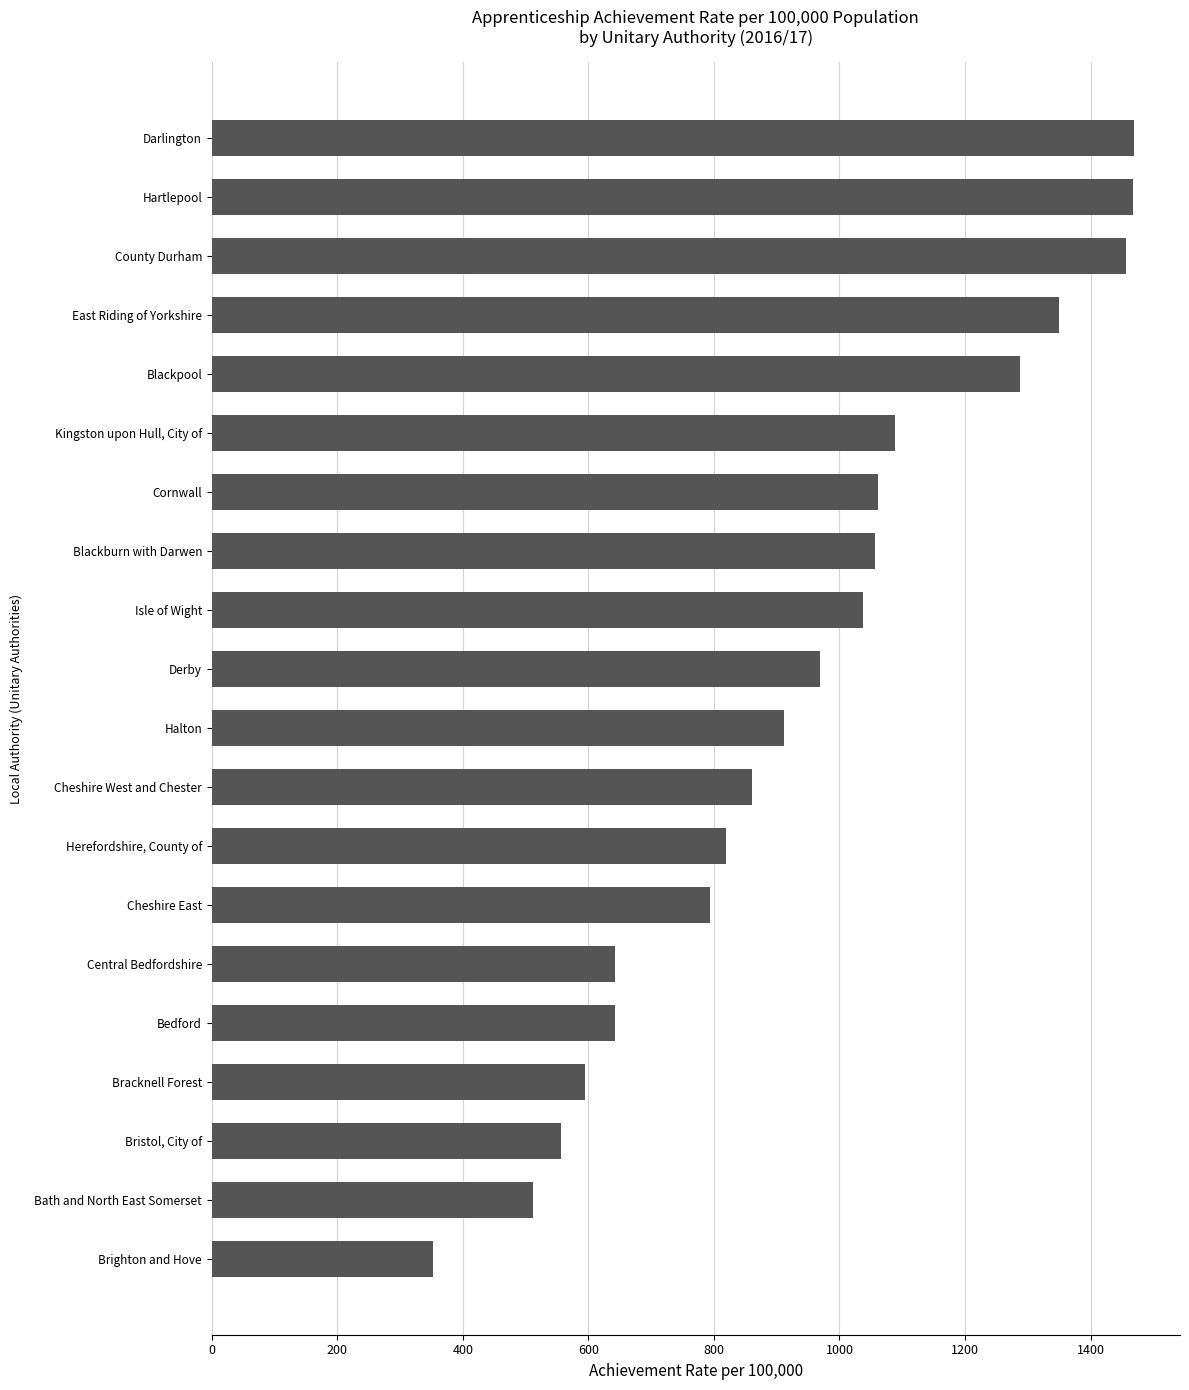

How many values are below 969?

10